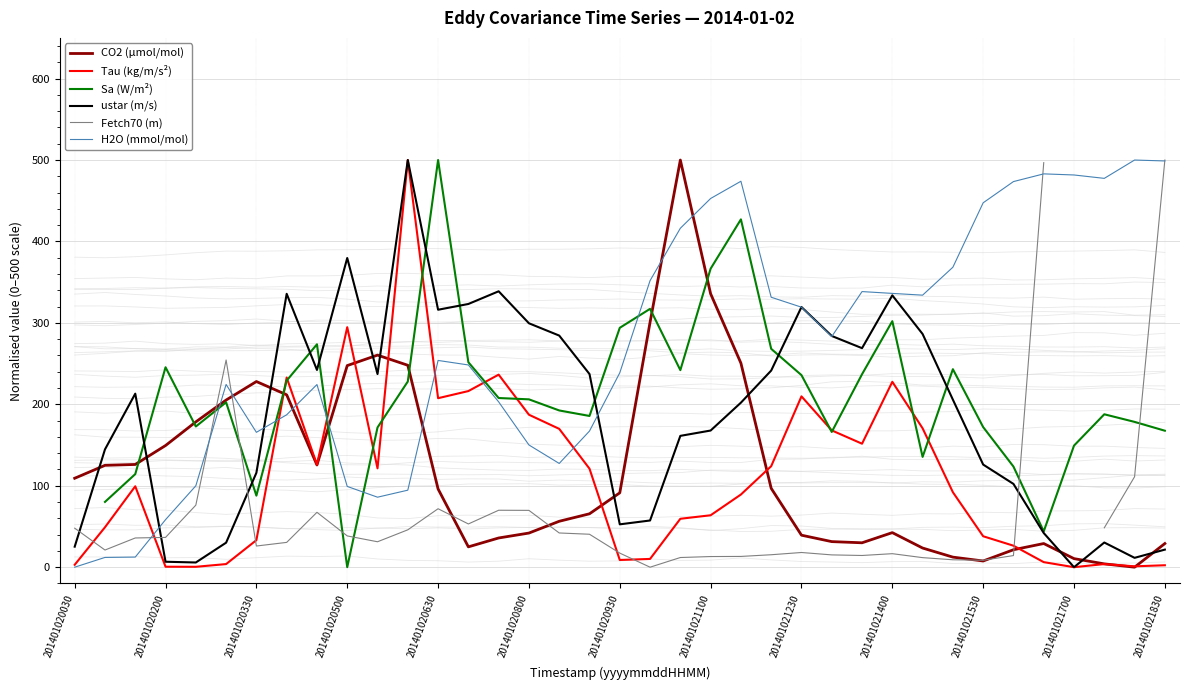

At how many categories does at least one series exceed 296?

24